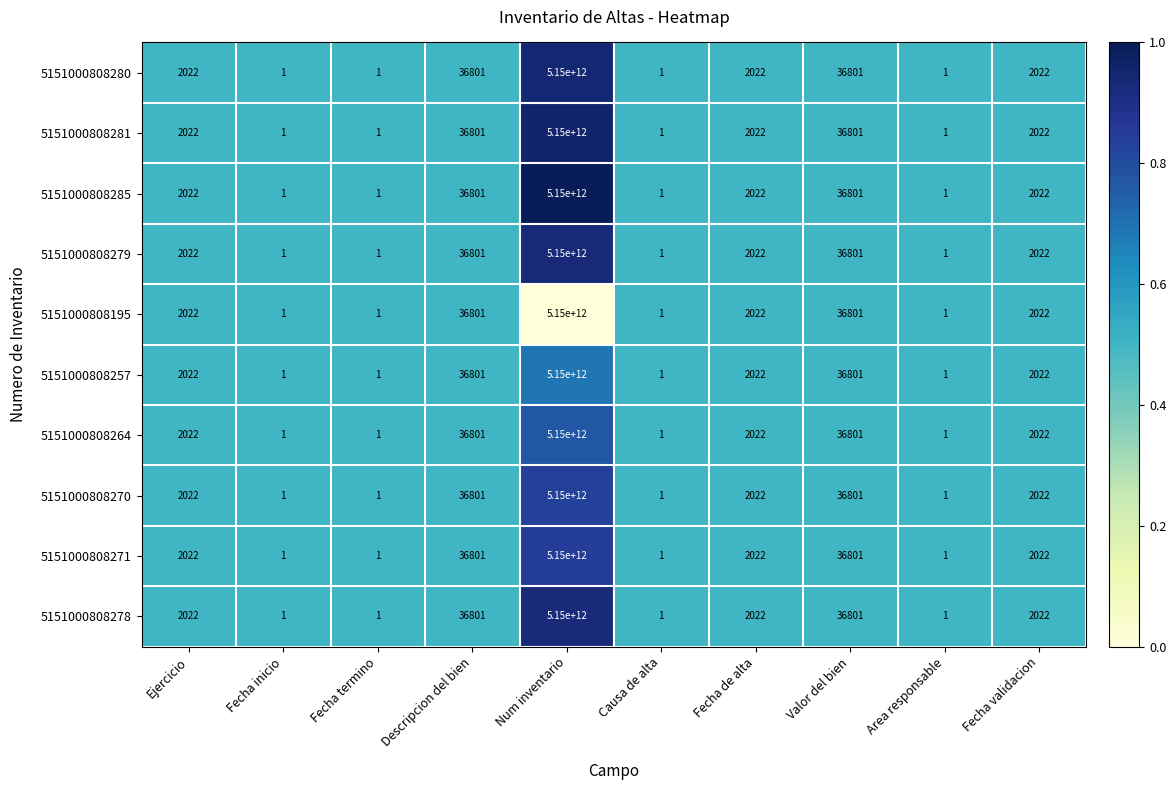

Is the value of 5151000808271 at Descripcion del bien greater than the value of 5151000808285 at Fecha validacion?

Yes